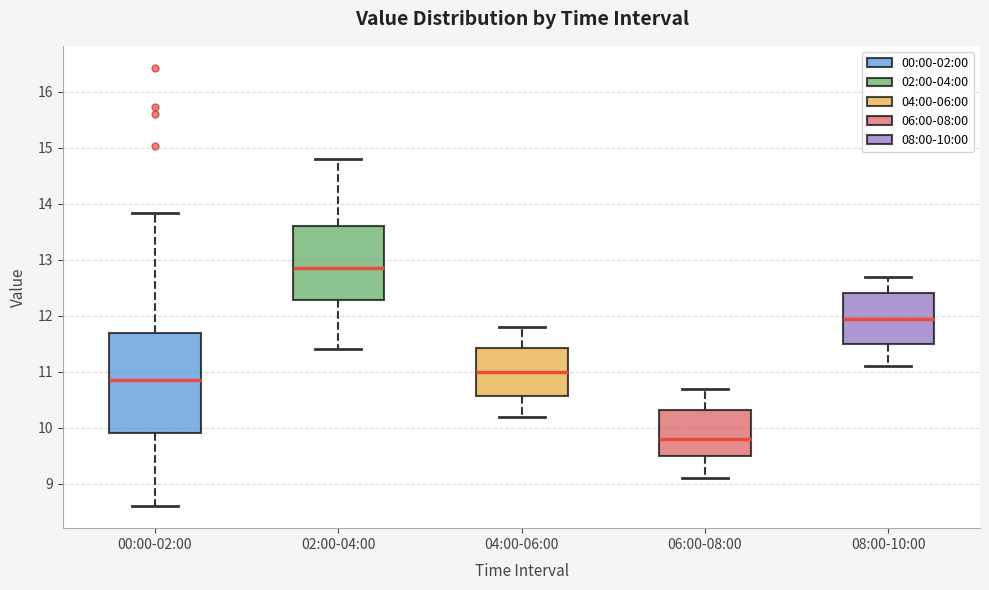

Where is the upper edge of the box for 08:00-10:00 on the y-axis? The values are not printed on the chart, so give them approximately, as read against the axis.

12.4